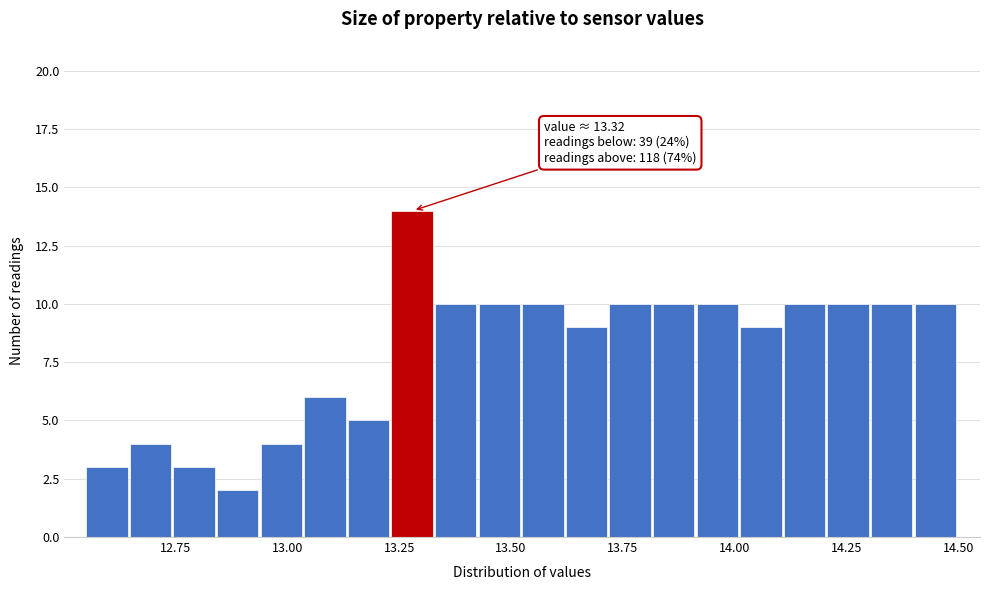

Around what value on the x-axis is the tallest bar? Give the approximate position of its centre, as read against the axis.

13.30